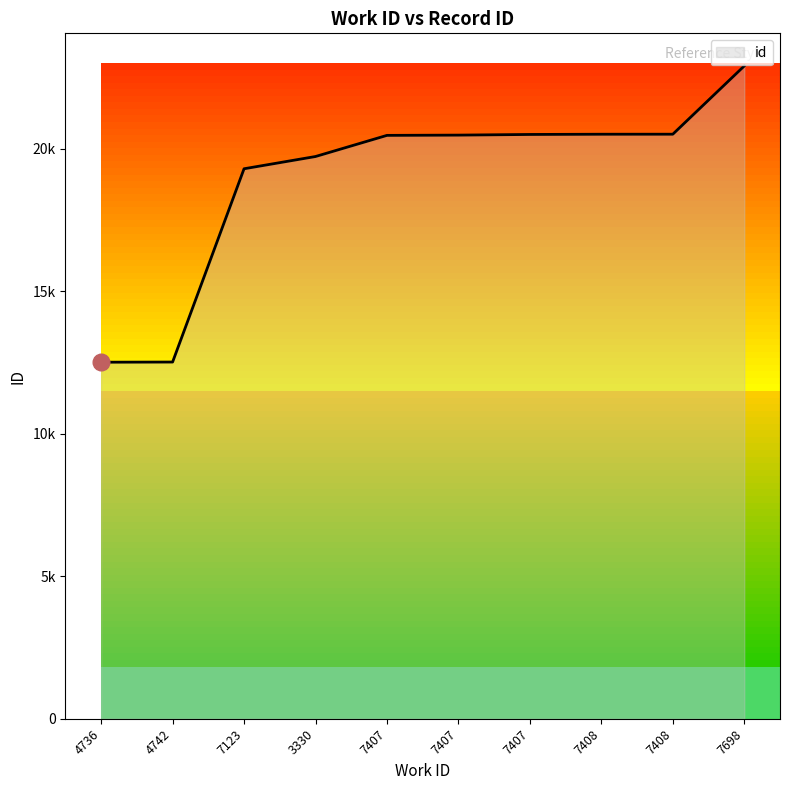

Rank the categories by value from lowest to highest.

4736, 4742, 7123, 3330, 7407, 7407, 7407, 7408, 7408, 7698